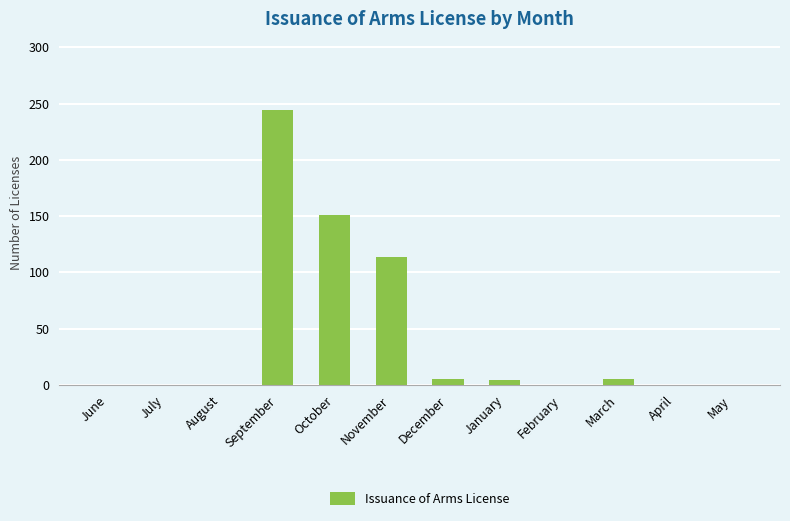

The chart shows a value of 0 at June. True or false?

True